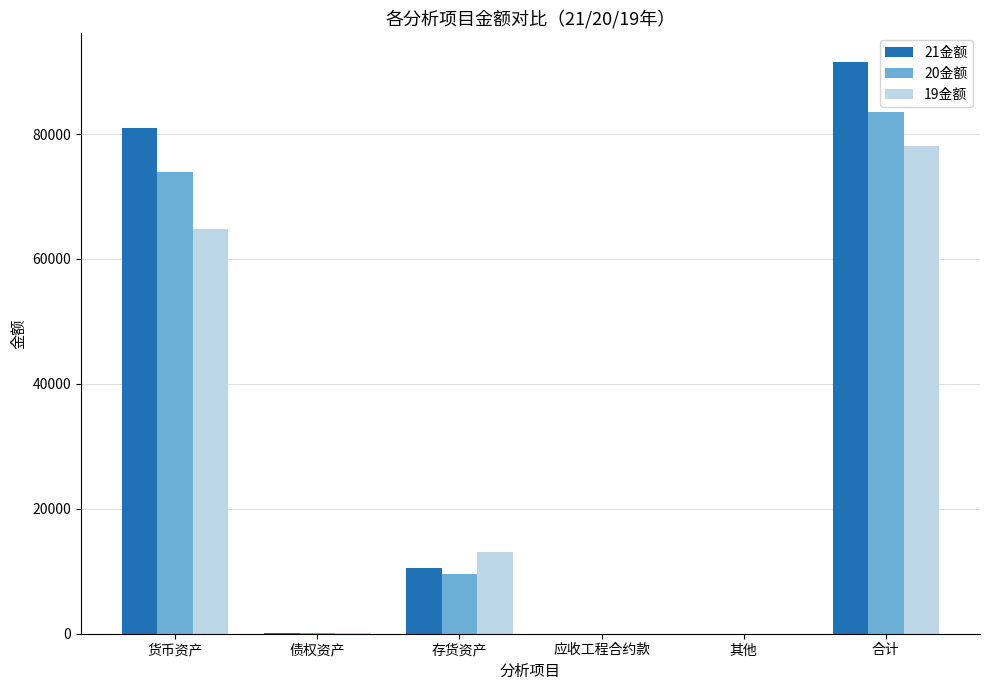

What is the greatest value displayed?

91557.2